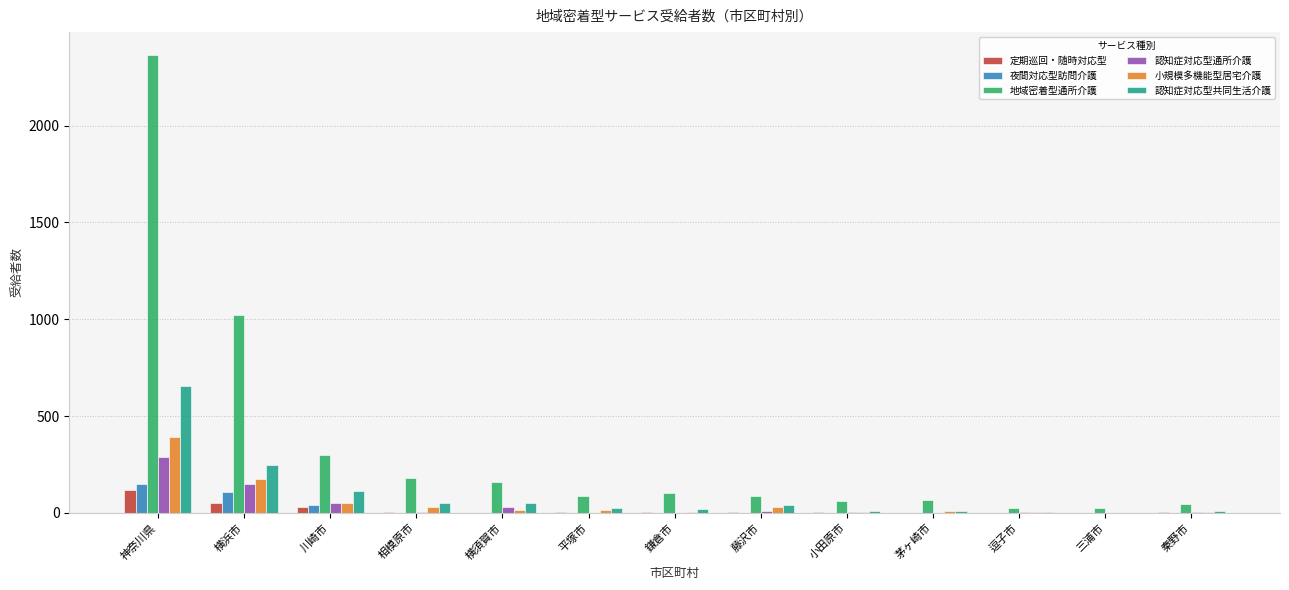

Are the bars horizontal?

No